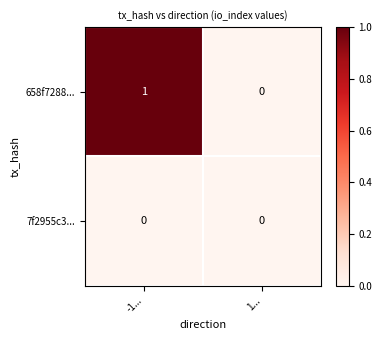

At which category is the sum across all series the highest?

-1...